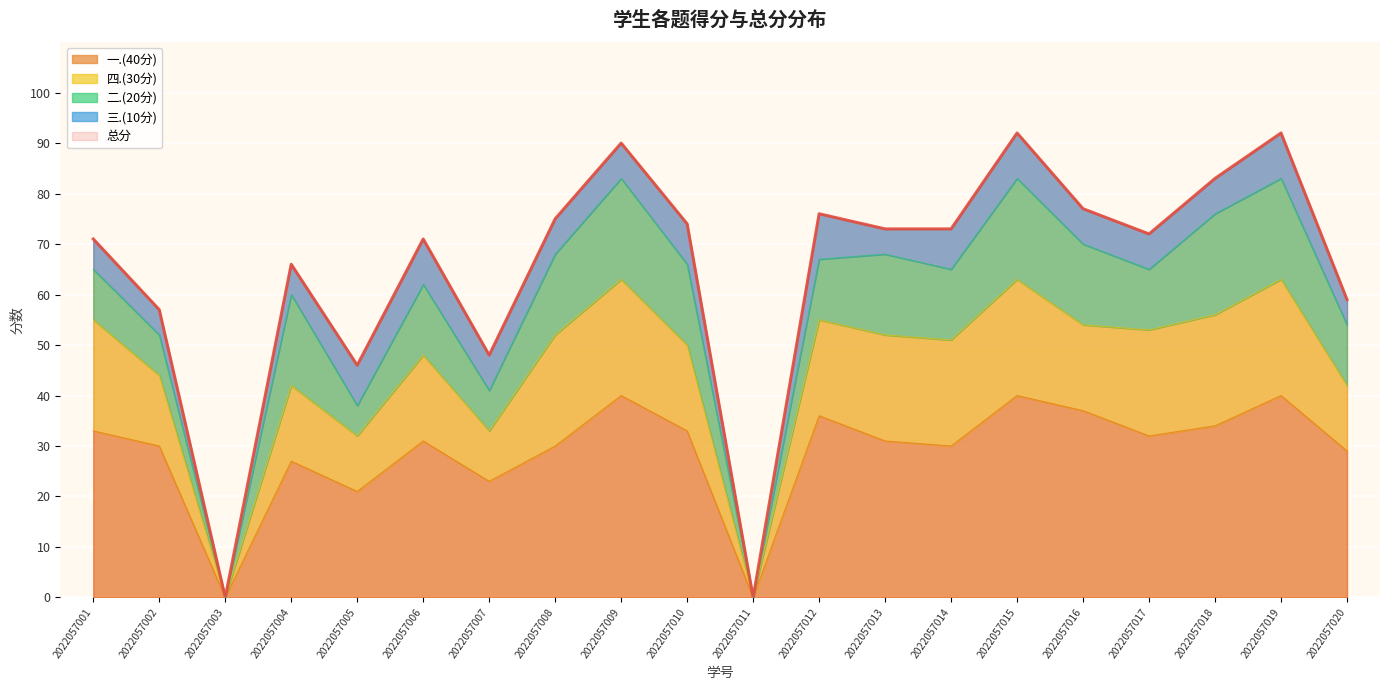

At which label is 四.(30分) closest to 11?

2022057005